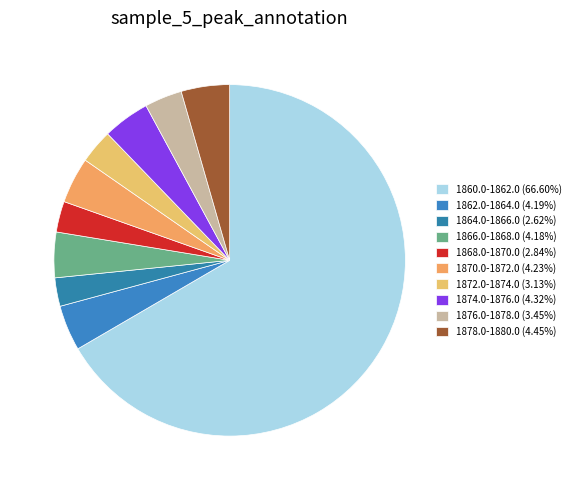

How many slices are in this pie chart?

10